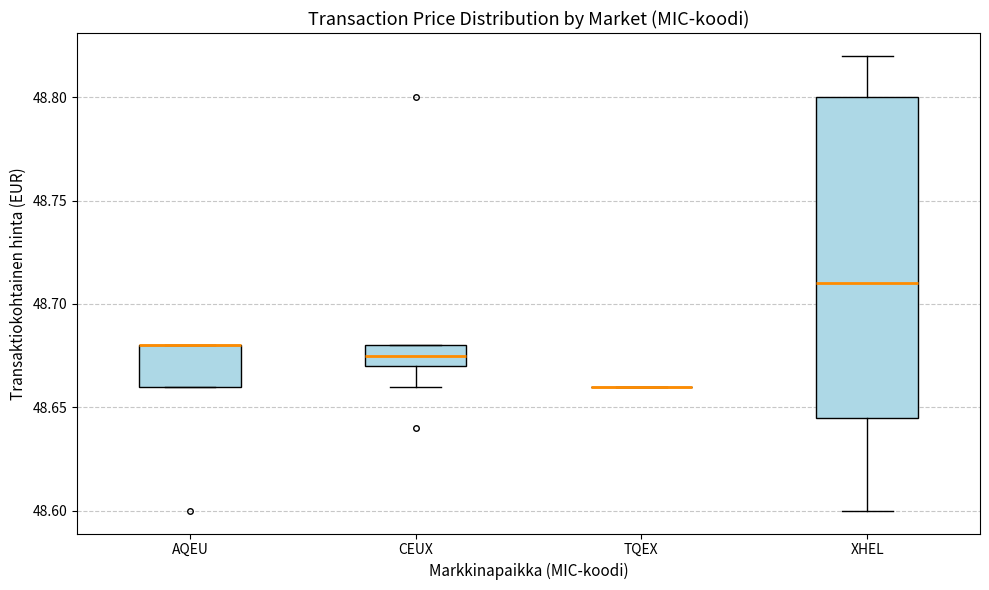

Reading left to right, transcribe this box plot: for each box, give where its median line is, the range the box spans, and where its two whiskers end, as read against the y-axis. The values are not printed on the chart, so give them approximately, as read against the axis.

AQEU: median 48.680 (drawn on the box's upper edge), box 48.660 to 48.680, whiskers 48.660 to 48.680
CEUX: median 48.675, box 48.670 to 48.680, whiskers 48.660 to 48.680
TQEX: box collapsed to a line at 48.660, whiskers 48.660 to 48.660
XHEL: median 48.710, box 48.645 to 48.800, whiskers 48.600 to 48.820